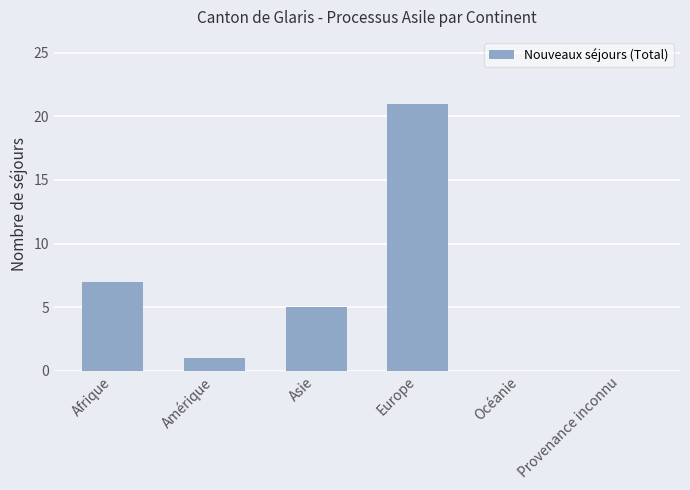

At which category does the chart reach its peak across all series?

Europe